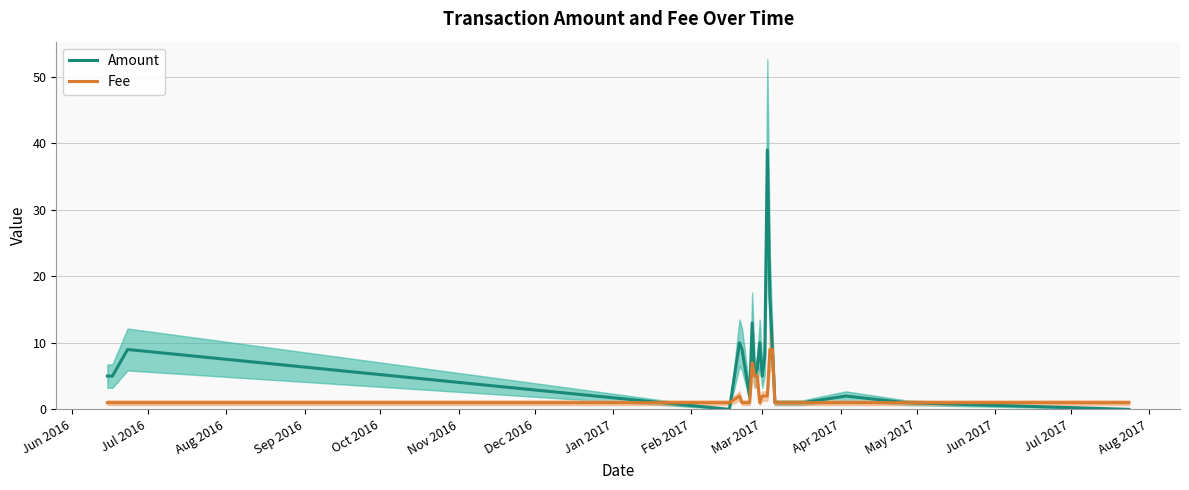

Which series has the largest total across all categories?

Amount